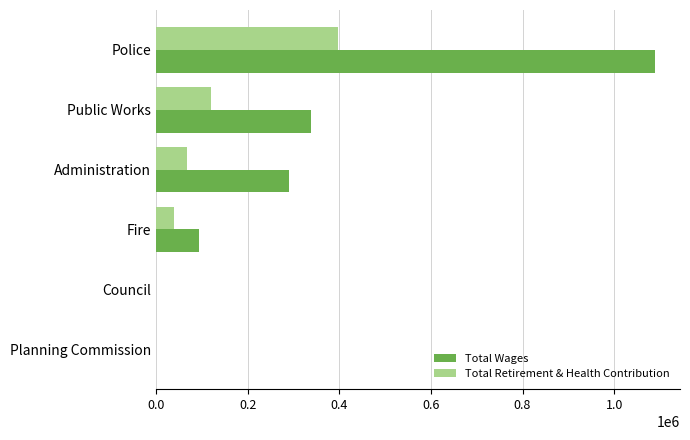

Is the value of Total Retirement & Health Contribution at Administration greater than the value of Total Wages at Police?

No